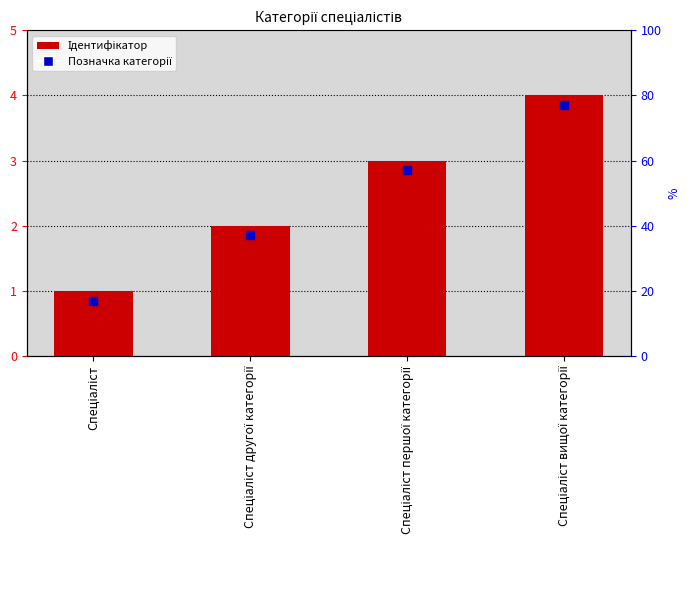

The value at Спеціаліст першої категорії is 3. True or false?

True